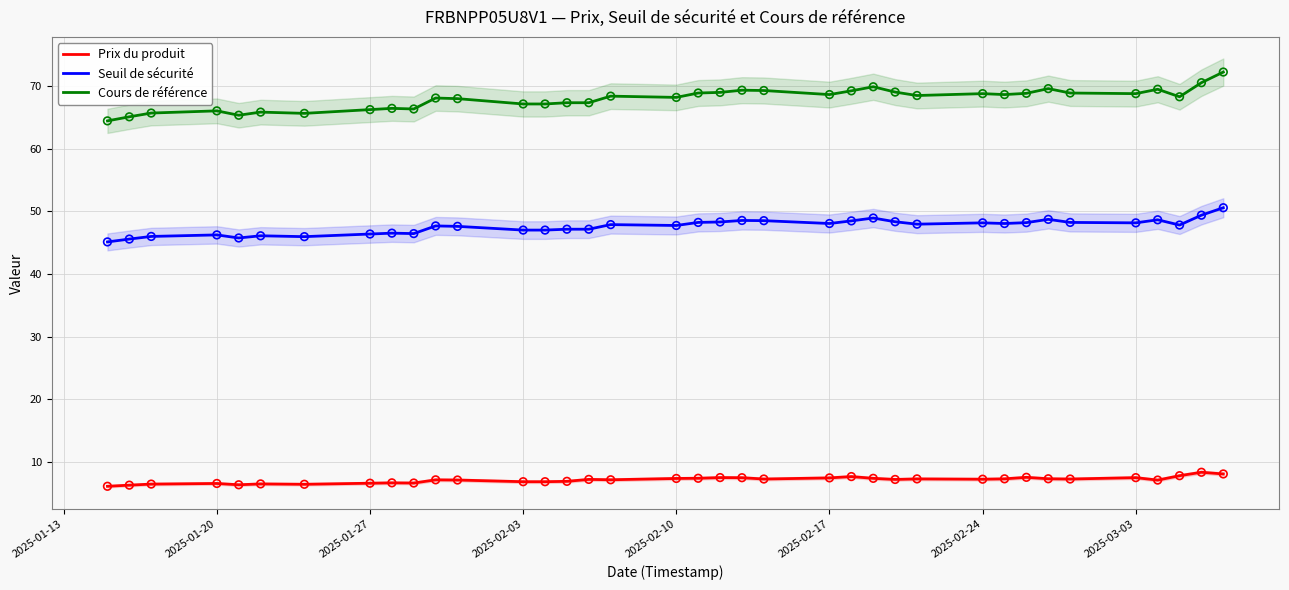

Which series contains the highest Y value?

Cours de référence